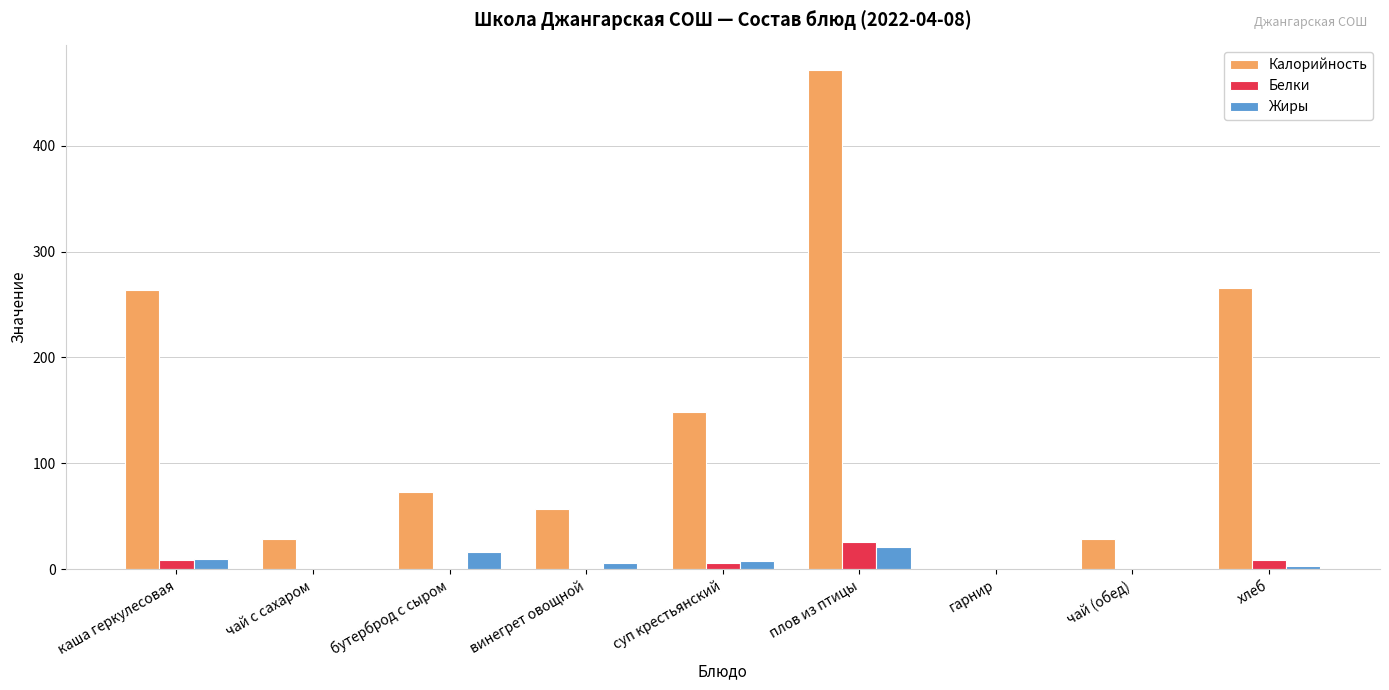

Which series has the largest total across all categories?

Калорийность